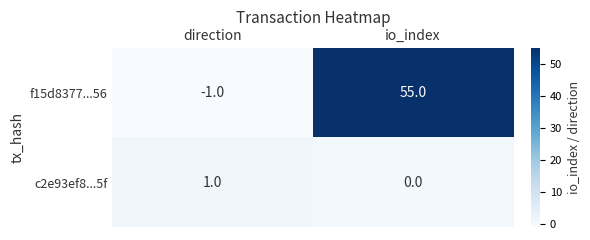

What is the total value across all series at io_index?

55